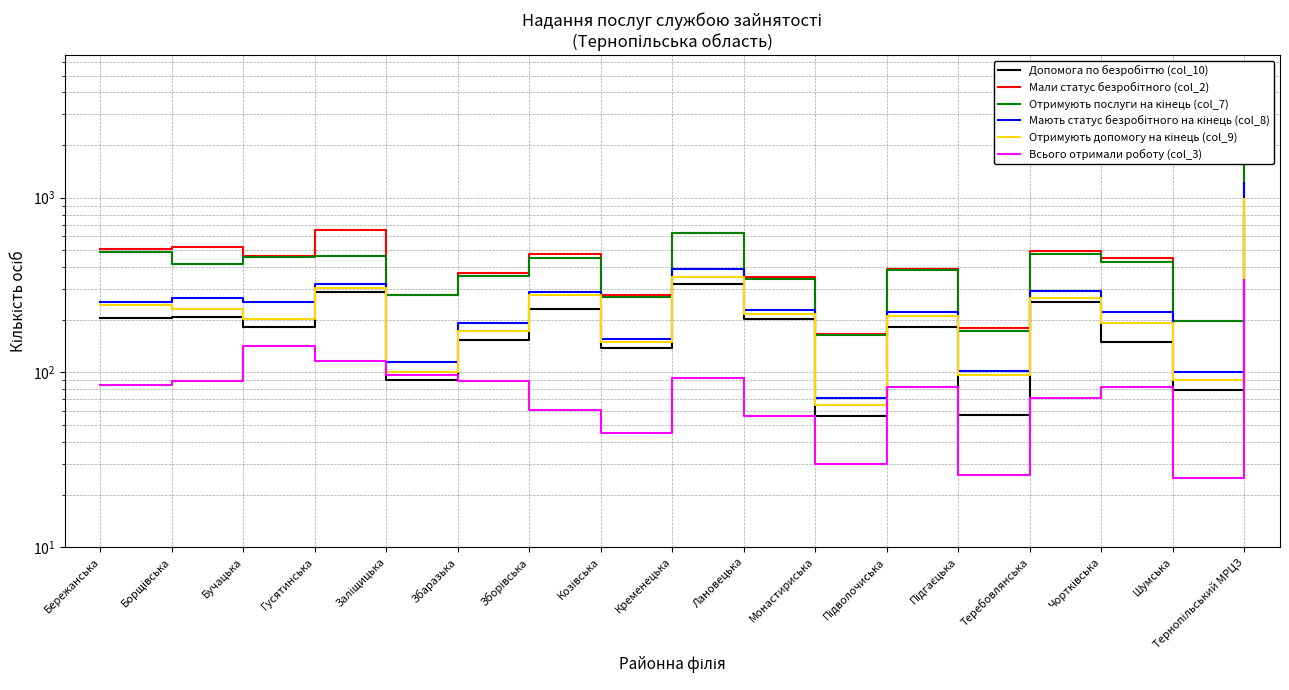

The value of Мають статус безробітного на кінець (col_8) at Зборівська is 287. True or false?

True